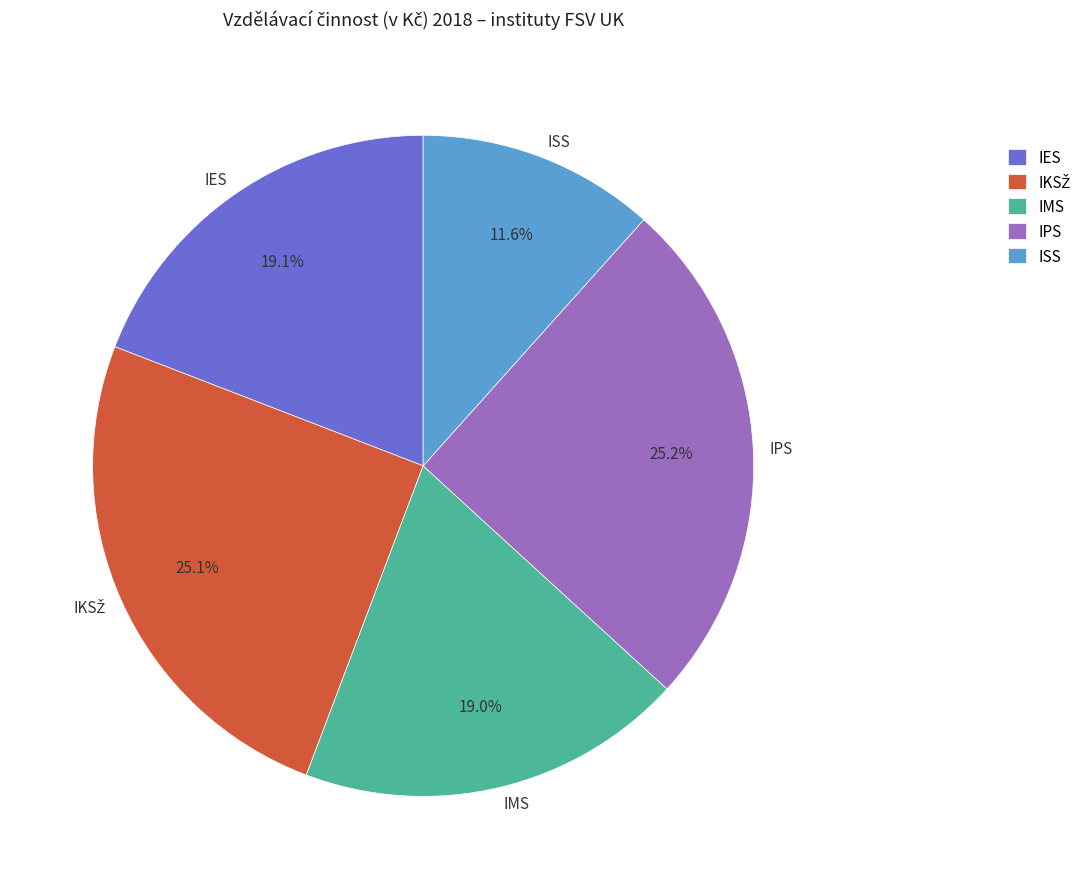

How many segments does this pie chart have?

5